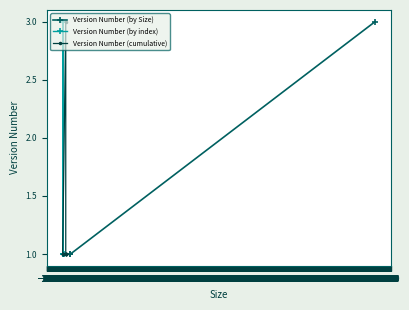

At which category is the sum across all series the highest?

−195